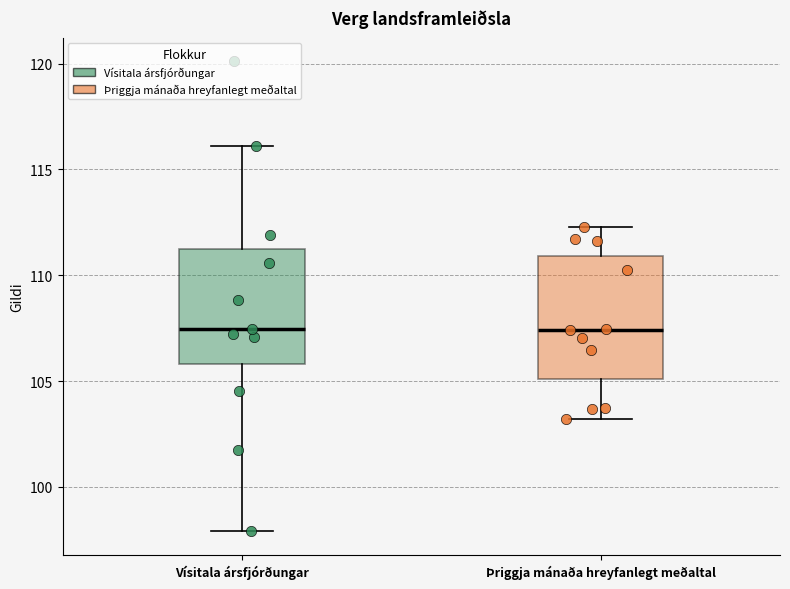

Reading left to right, read every box against the y-axis: the position of its median line, the range the box covers, and the ends of its whiskers. The values are not printed on the chart, so give them approximately, as read against the axis.

Vísitala ársfjórðungar: median 107.5, box 106.0 to 111.0, whiskers 98.0 to 116.0
Þriggja mánaða hreyfanlegt meðaltal: median 107.5, box 105.0 to 111.0, whiskers 103.0 to 112.5